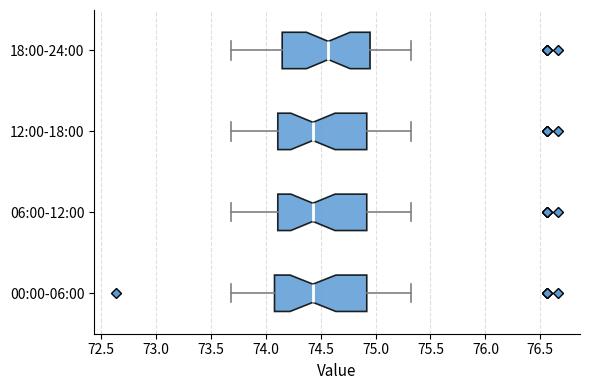

Reading bottom to top, read every box against the x-axis: the position of its median line, the range the box covers, and the ends of its whiskers. The values are not printed on the chart, so give them approximately, as read against the axis.

00:00-06:00: median 74.45, box 74.10 to 74.90, whiskers 73.70 to 75.30
06:00-12:00: median 74.45, box 74.10 to 74.90, whiskers 73.70 to 75.30
12:00-18:00: median 74.45, box 74.10 to 74.90, whiskers 73.70 to 75.30
18:00-24:00: median 74.55, box 74.15 to 74.95, whiskers 73.70 to 75.30